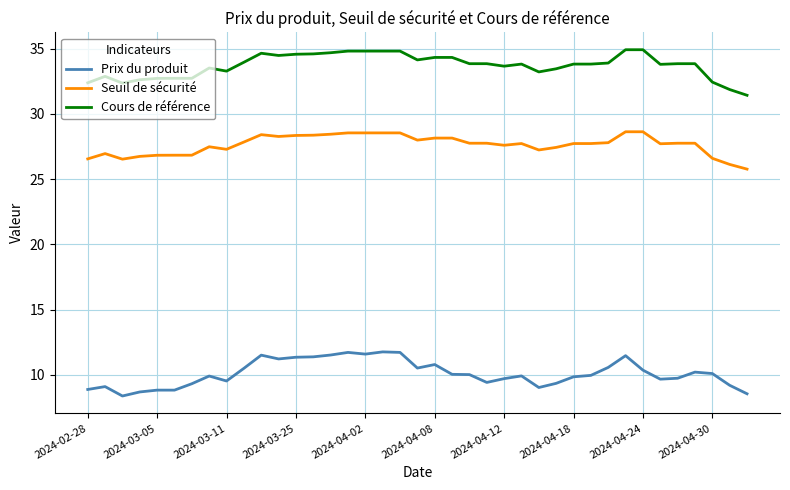

What is the average value of the Cours de référence series?

33.7